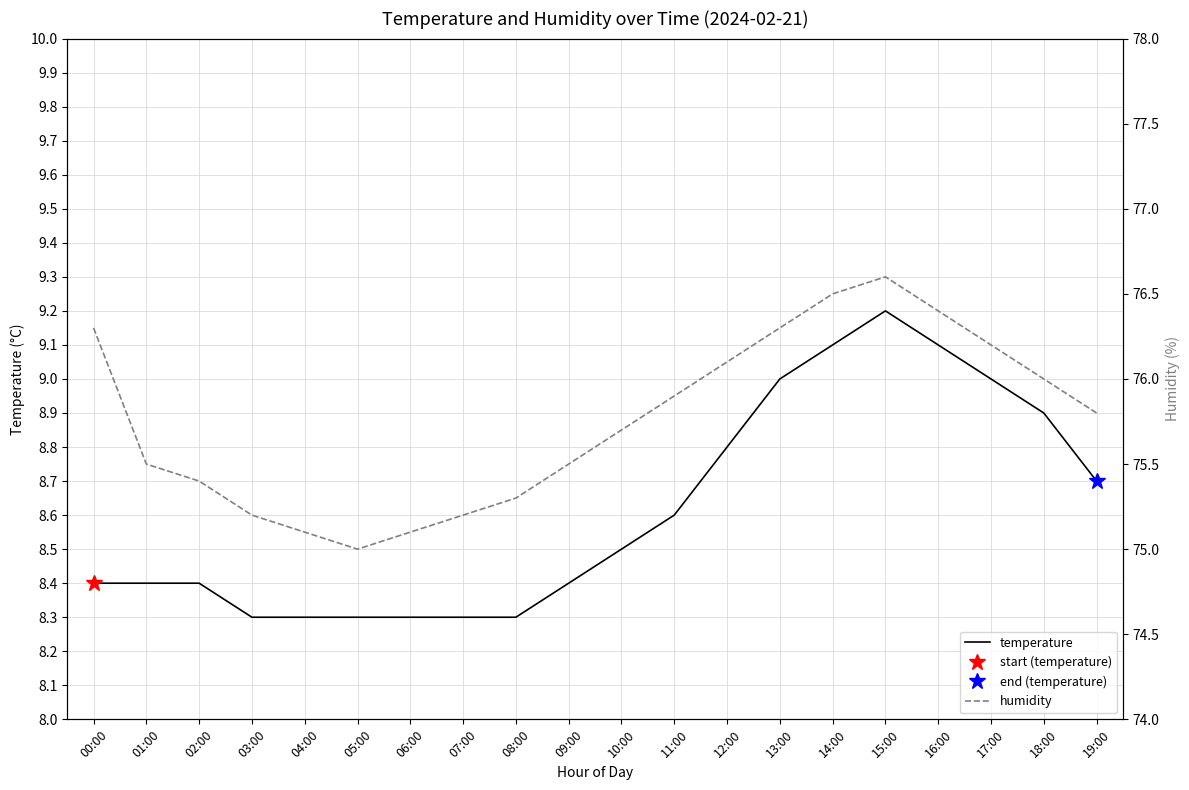

Is it true that temperature equals 3.0 at 17:00?

False